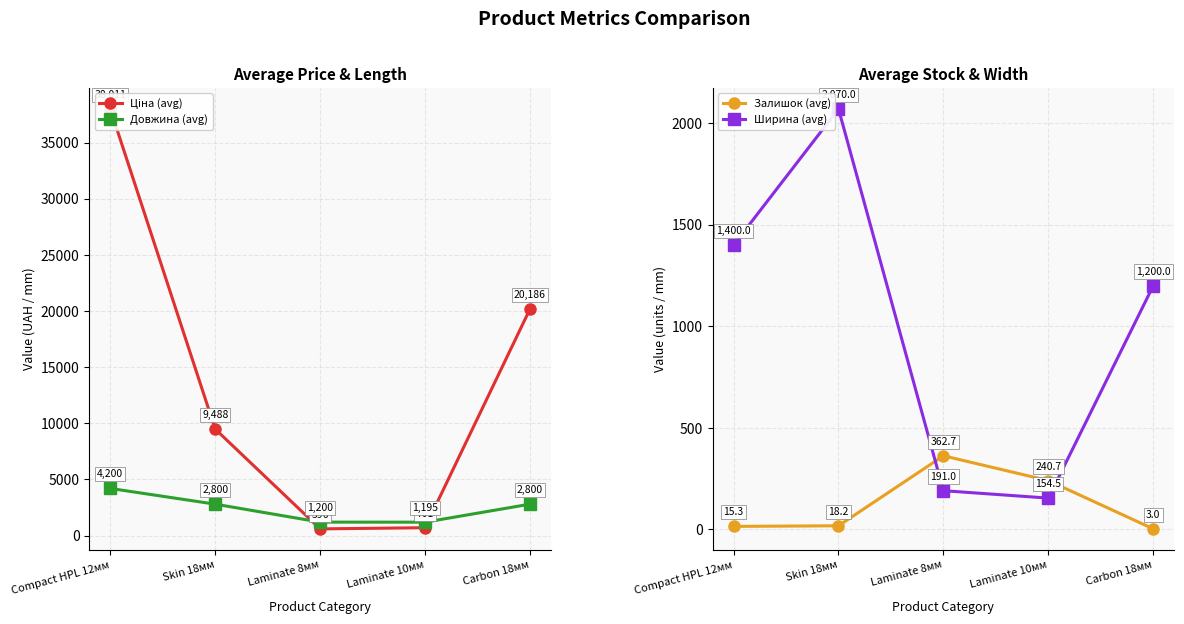

Where is Ціна (avg) nearest to the value 19303?

Carbon 18мм